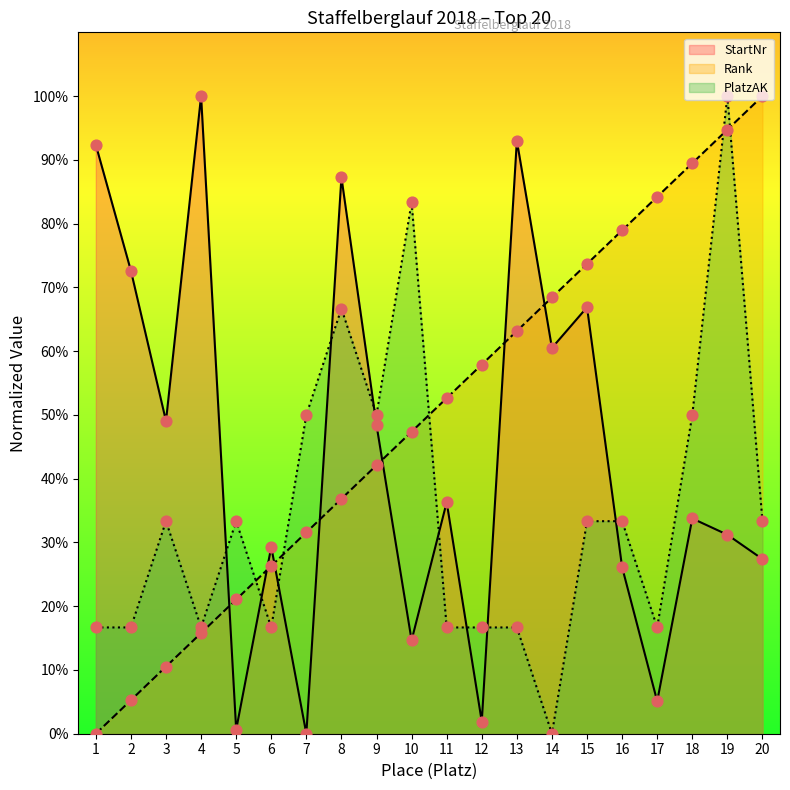

Which series reaches the maximum Y coordinate?

StartNr